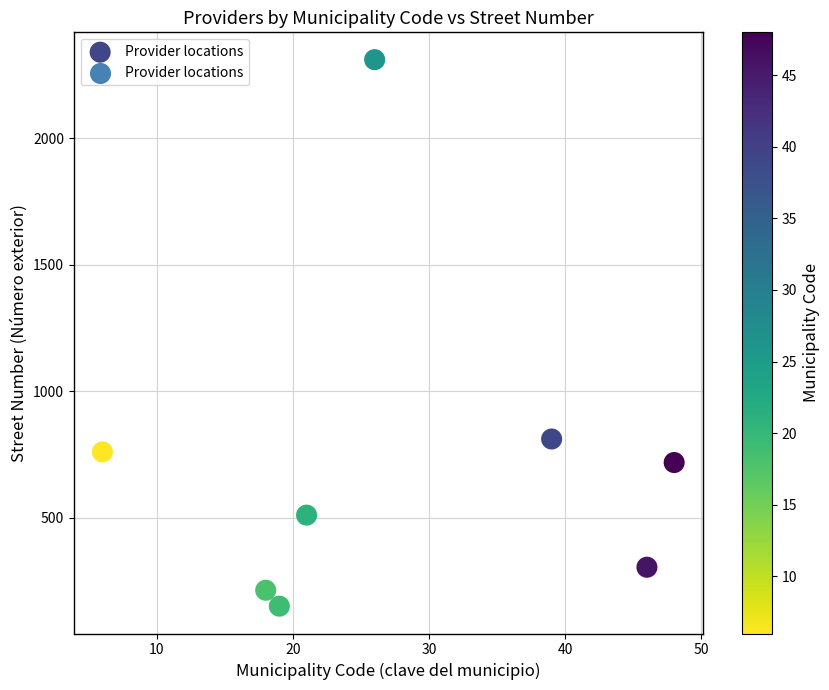

What is the range of Y values (max minus min)?

2161